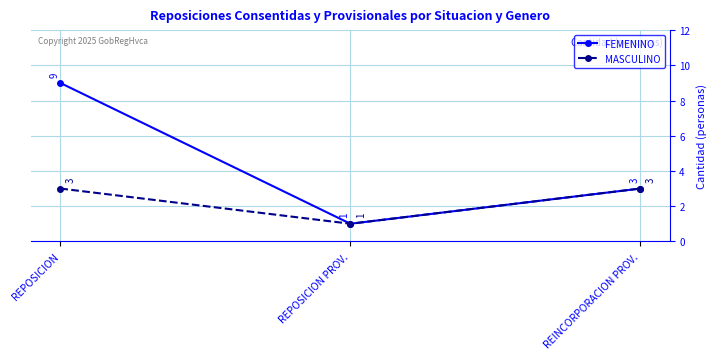

At how many categories does at least one series exceed 4?

1